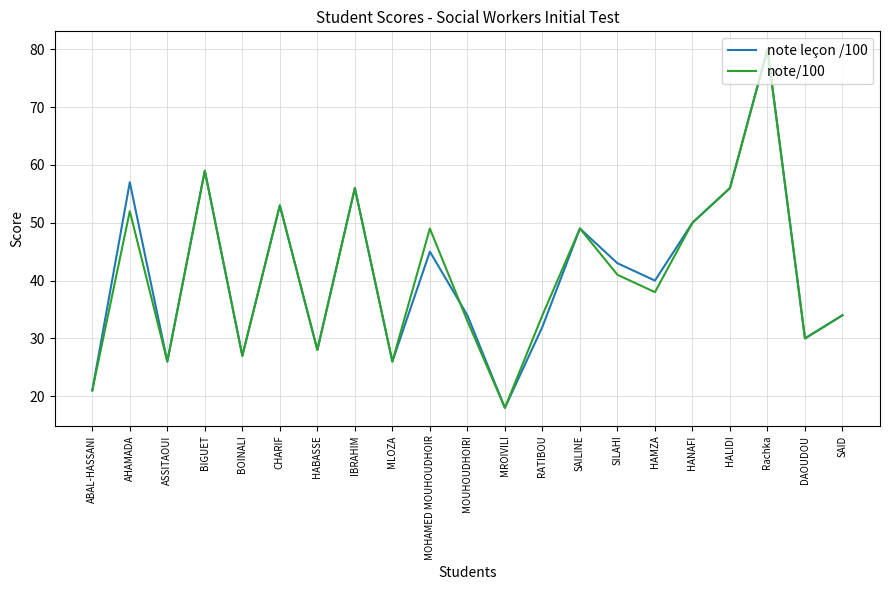

Reading right to left, list all the values displayed in this chart.

note leçon /100: 34	30	80	56	50	40	43	49	32	18	34	45	26	56	28	53	27	59	26	57	21
note/100: 34	30	80	56	50	38	41	49	34	18	33	49	26	56	28	53	27	59	26	52	21